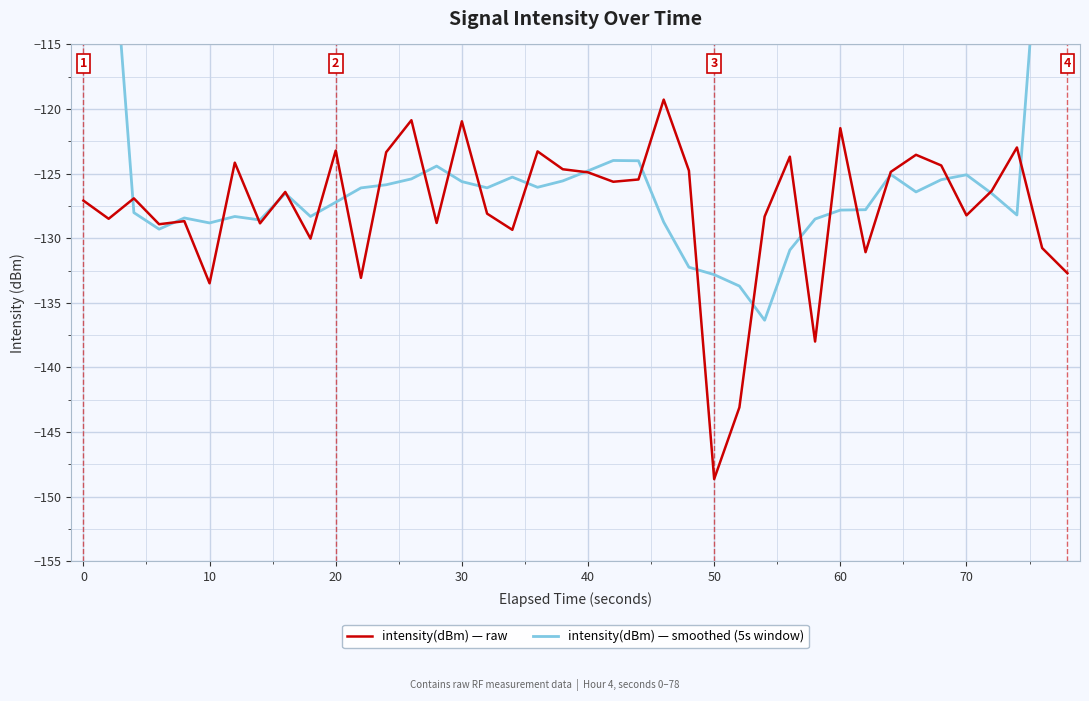

List the series in order of their overall mean, lowest first.

intensity(dBm) — raw, intensity(dBm) — smoothed (5s window)